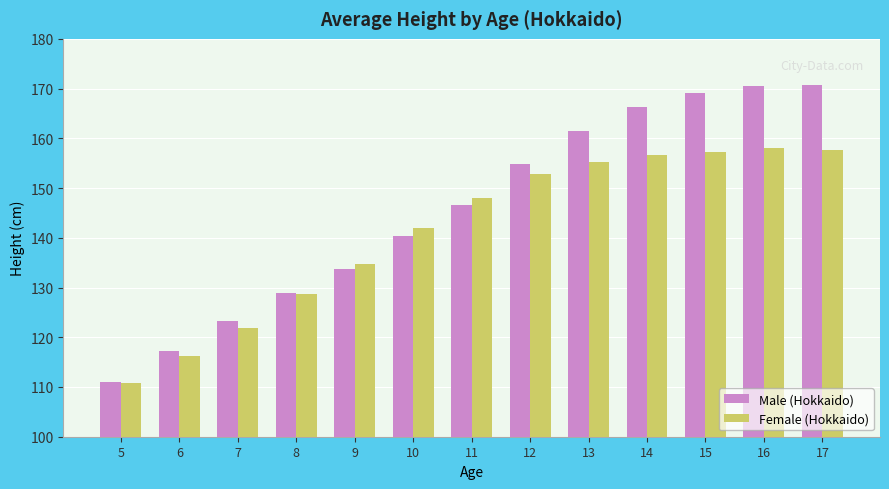

List the series in order of their peak value, lowest first.

Female (Hokkaido), Male (Hokkaido)